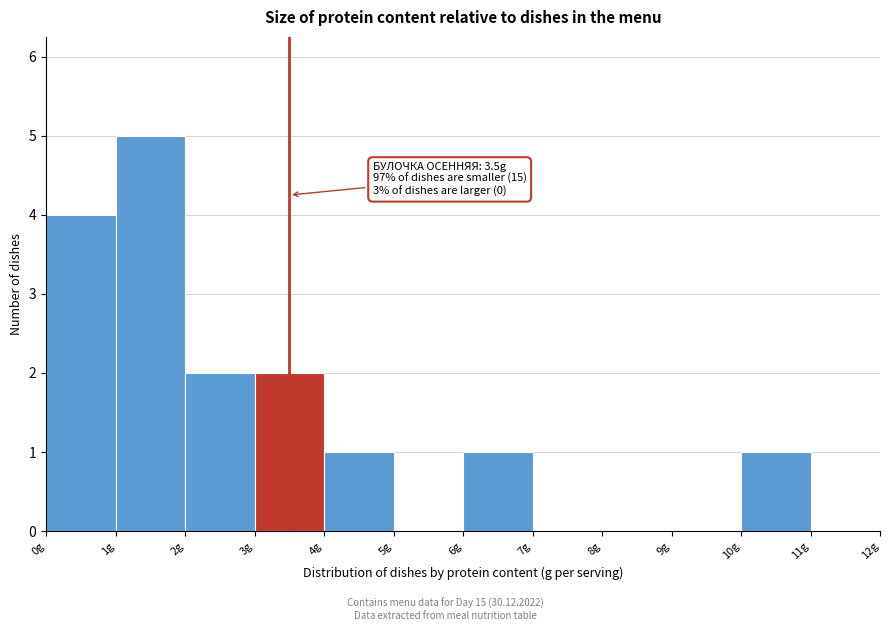

Over which range of the x-axis is the bar tallest?

1 to 2